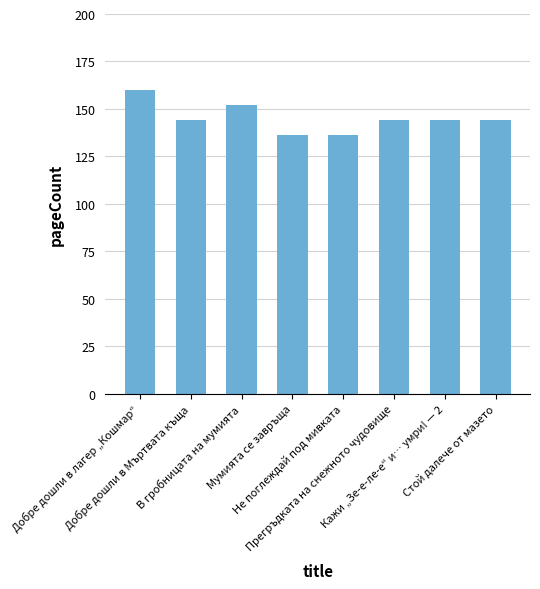

Count the number of categories in the chart.

8